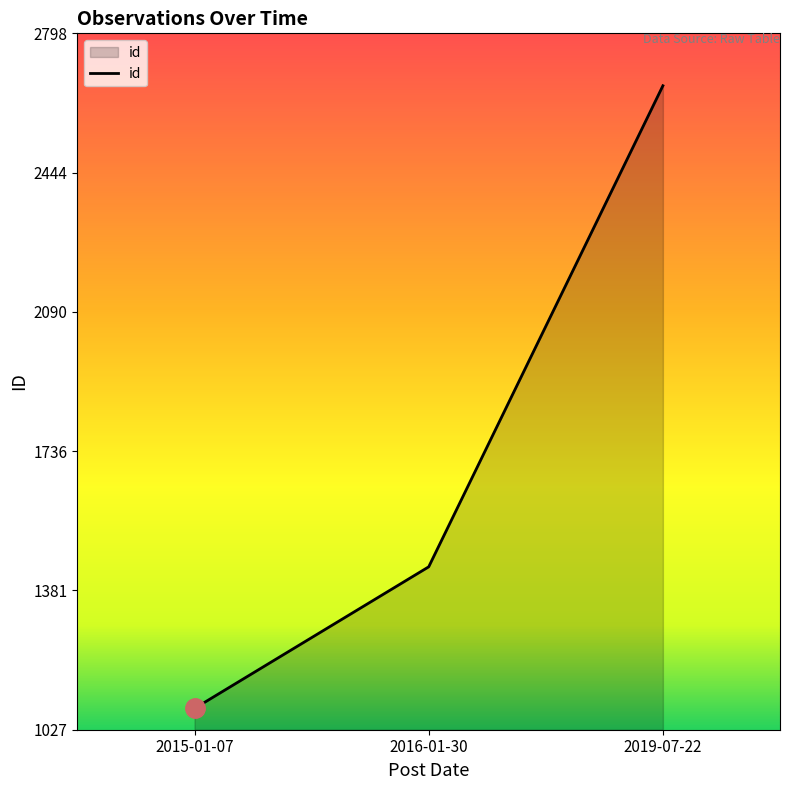

What is the sum of the values at 2015-01-07 and 2019-07-22?

3747